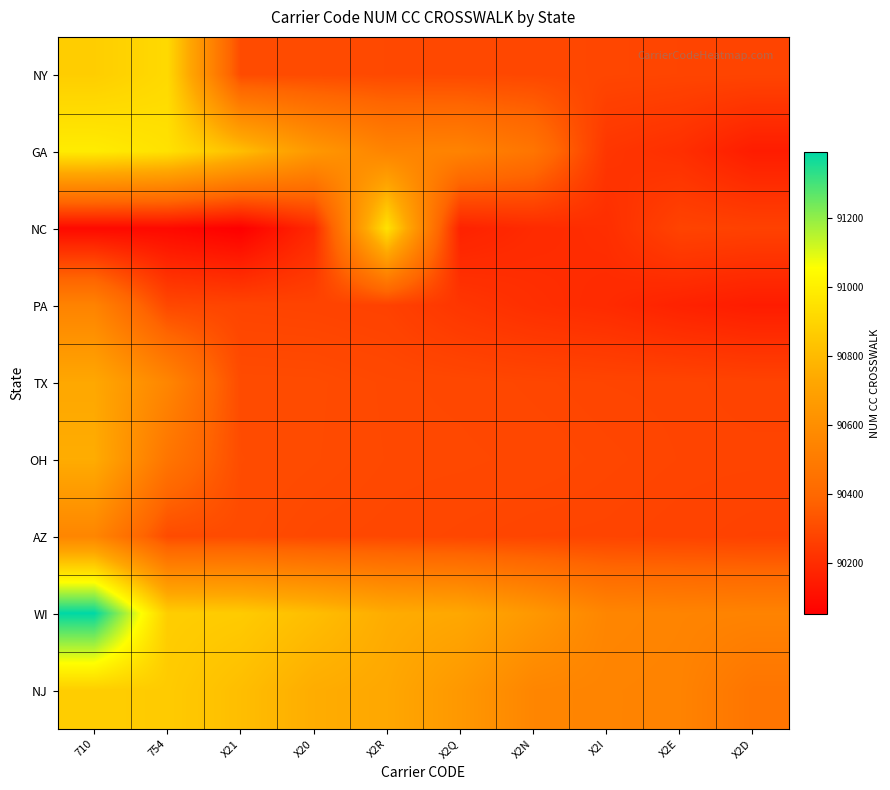

Which has a higher value, X2N or X2E?

X2N